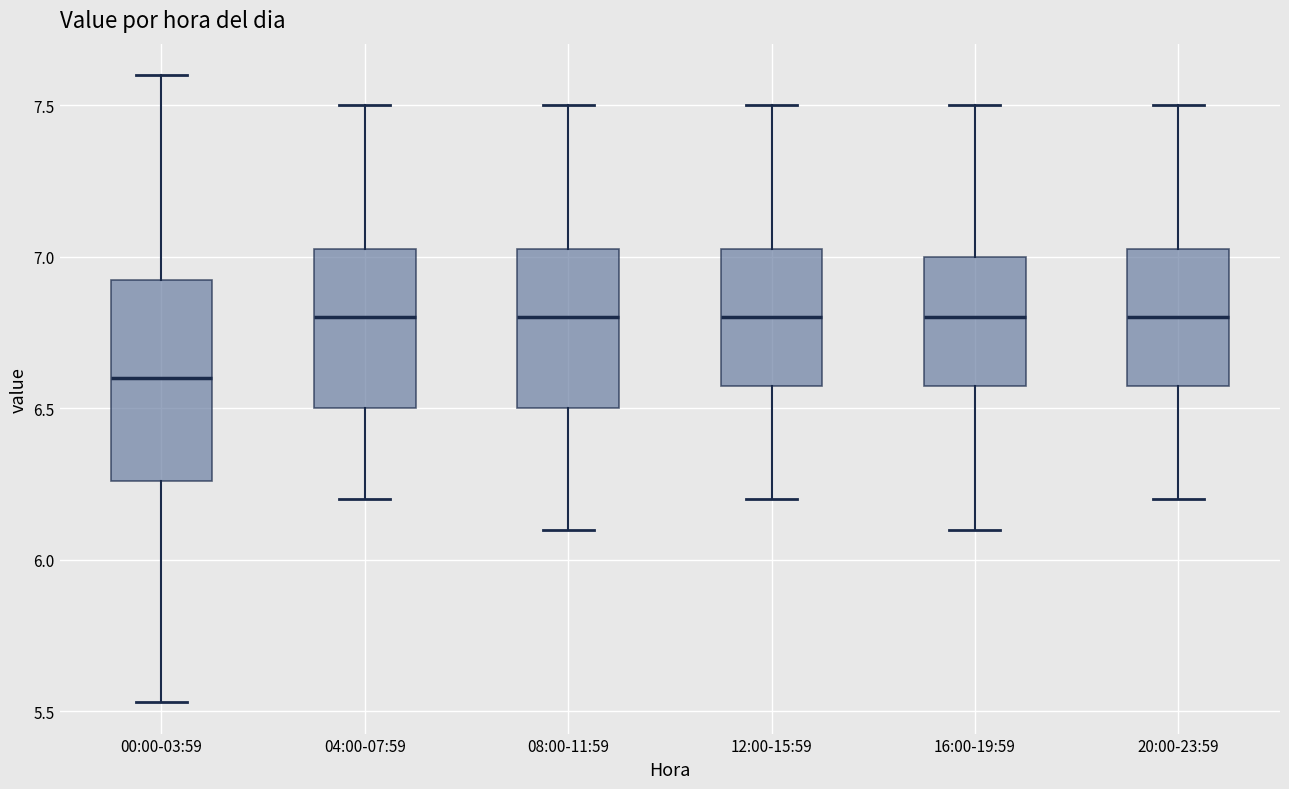

Reading left to right, transcribe this box plot: for each box, give where its median line is, the range the box spans, and where its two whiskers end, as read against the y-axis. The values are not printed on the chart, so give them approximately, as read against the axis.

00:00-03:59: median 6.60, box 6.25 to 6.95, whiskers 5.55 to 7.60
04:00-07:59: median 6.80, box 6.50 to 7.05, whiskers 6.20 to 7.50
08:00-11:59: median 6.80, box 6.50 to 7.05, whiskers 6.10 to 7.50
12:00-15:59: median 6.80, box 6.60 to 7.05, whiskers 6.20 to 7.50
16:00-19:59: median 6.80, box 6.60 to 7.00, whiskers 6.10 to 7.50
20:00-23:59: median 6.80, box 6.60 to 7.05, whiskers 6.20 to 7.50